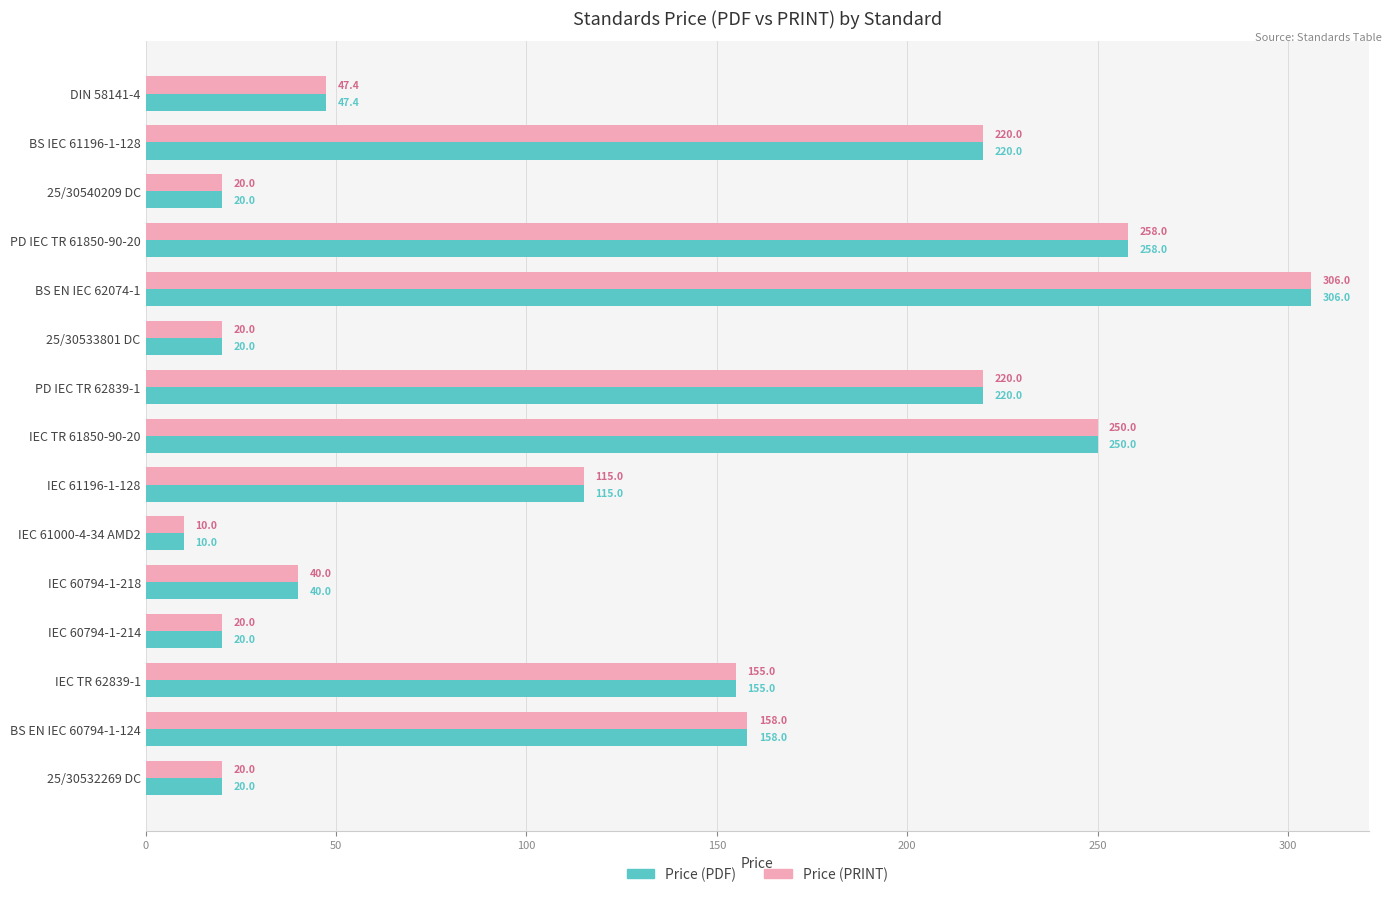

Is it true that Price (PRINT) equals 134.0 at IEC TR 61850-90-20?

False